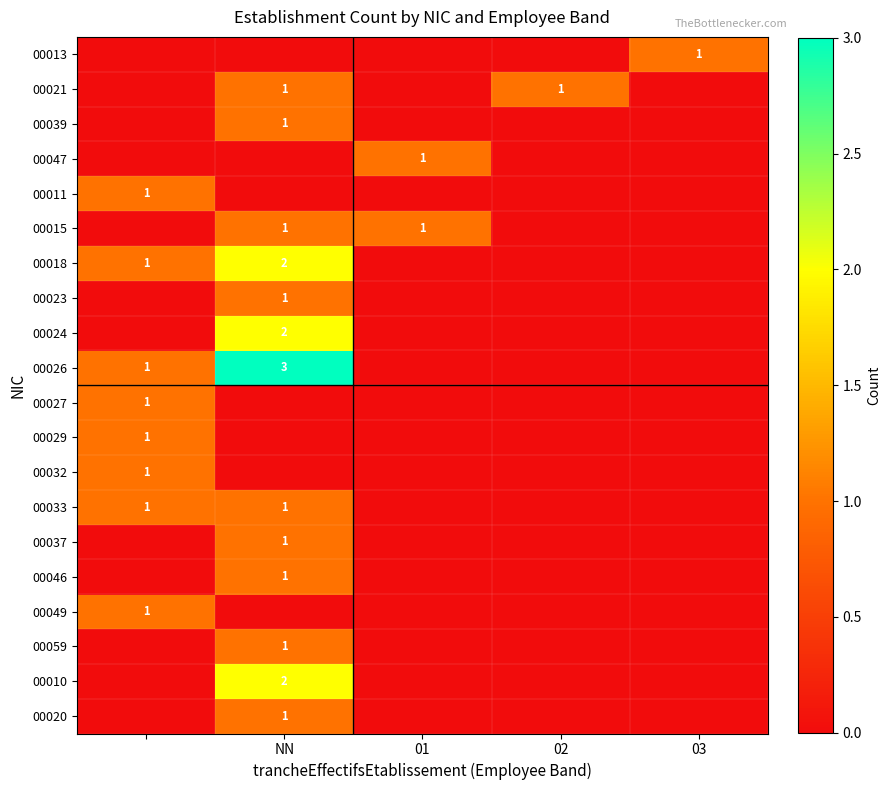

The value of 00020 at NN is 1. True or false?

True